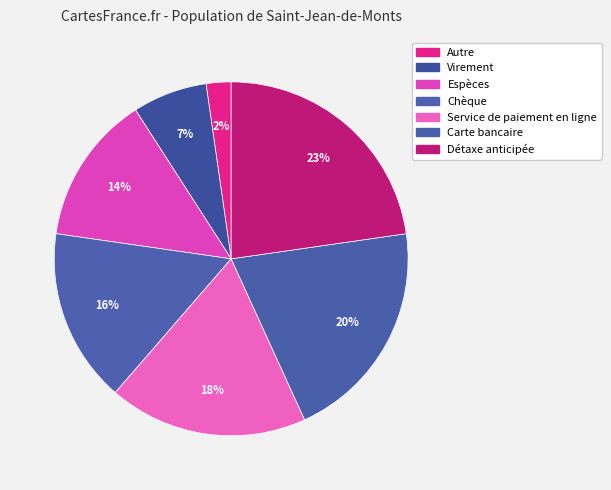

How many segments does this pie chart have?

7